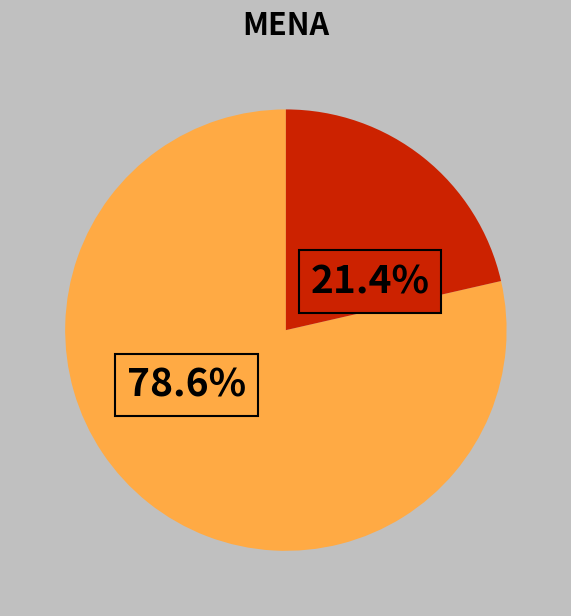

Is there any slice that represents more than half of the pie?

Yes